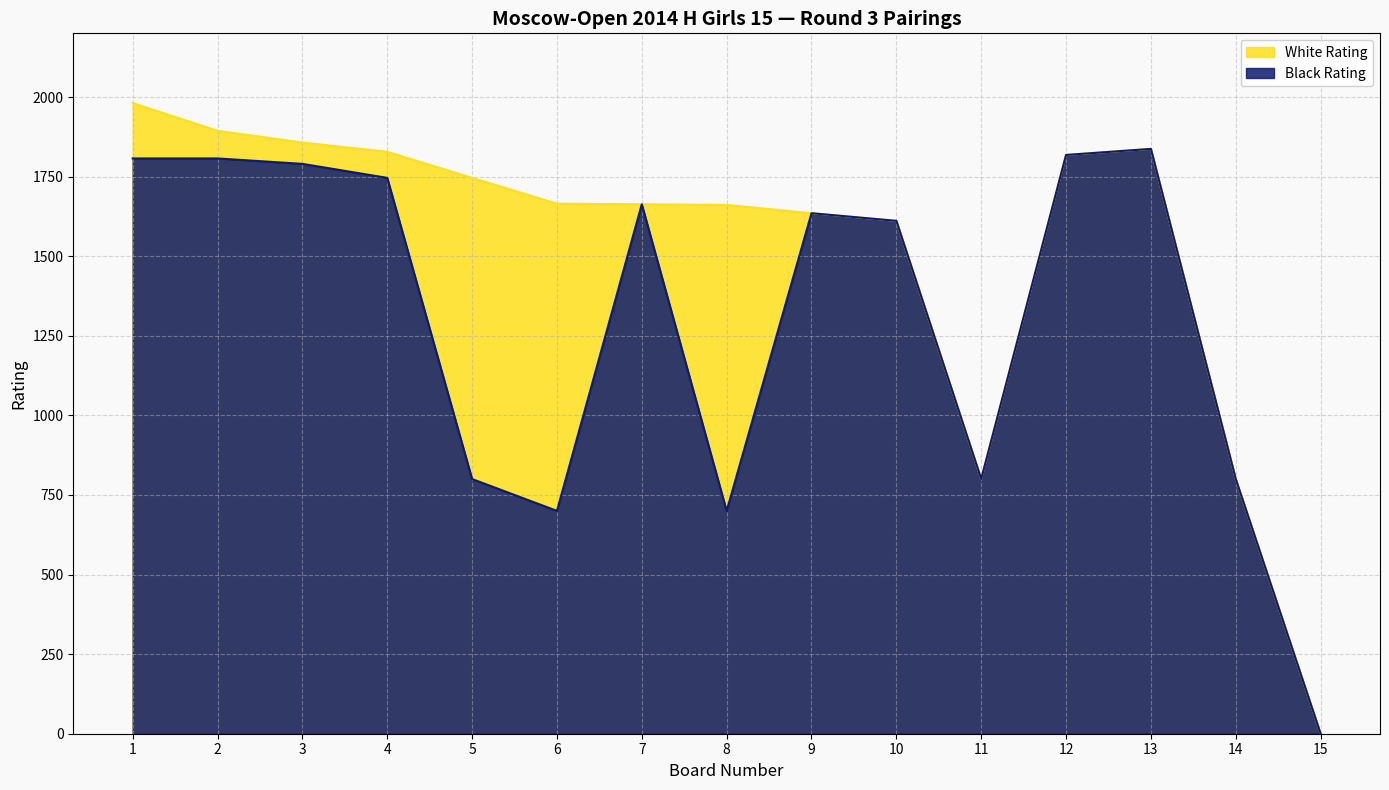

What is the value of the Black Rating point at the 10th from the left?

1611